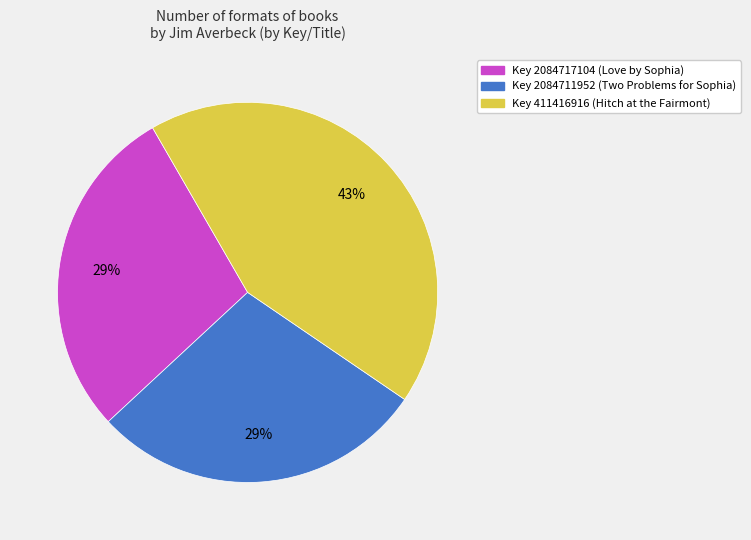

Is there a majority slice in this chart?

No